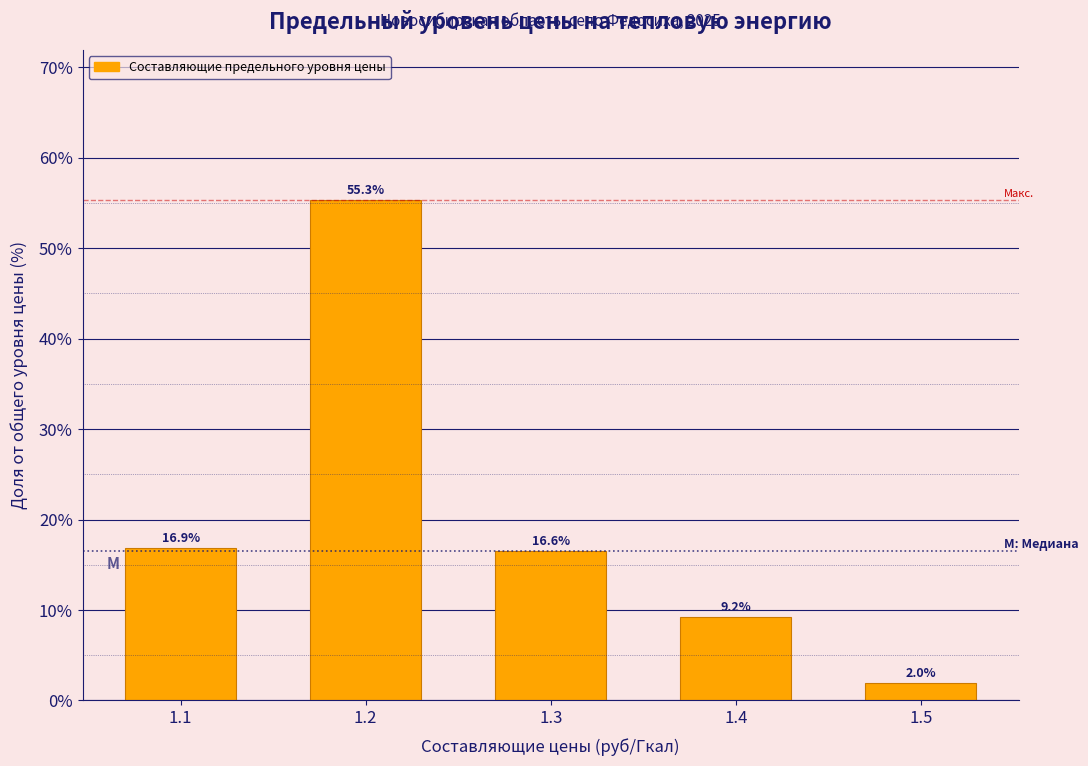

Reading left to right, what are all the values shown in this chart?

1.1=16.9	1.2=55.3	1.3=16.6	1.4=9.2	1.5=2.0